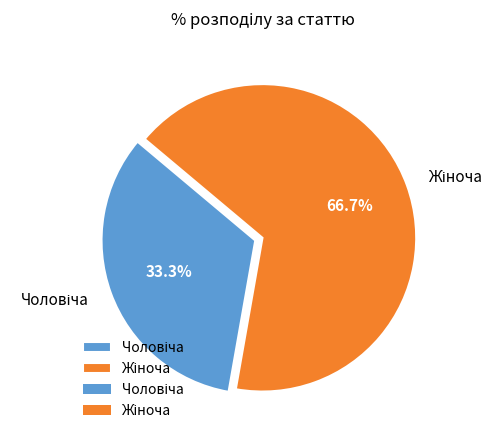

Is there any slice that represents more than half of the pie?

Yes